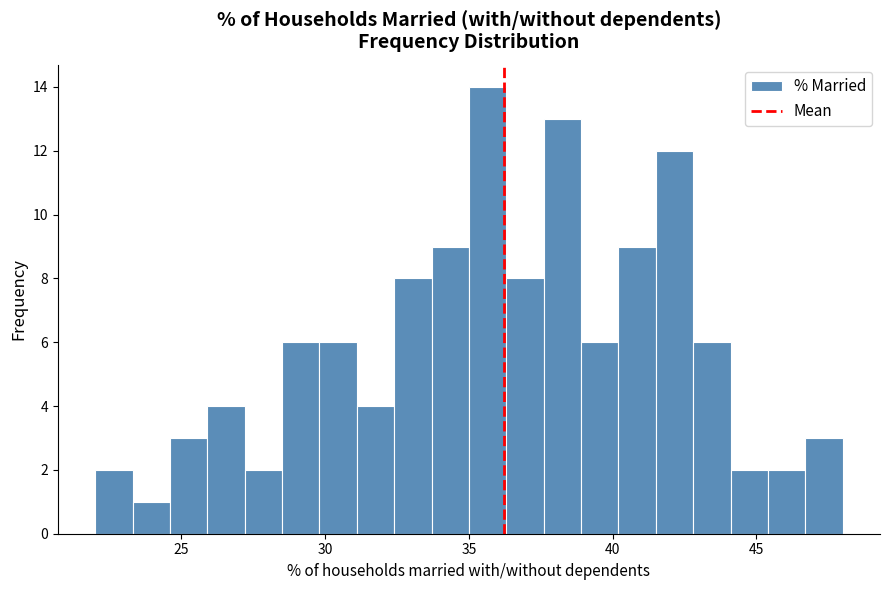

Read against the x-axis, roughly where is the centre of the tallest bar?

35.5